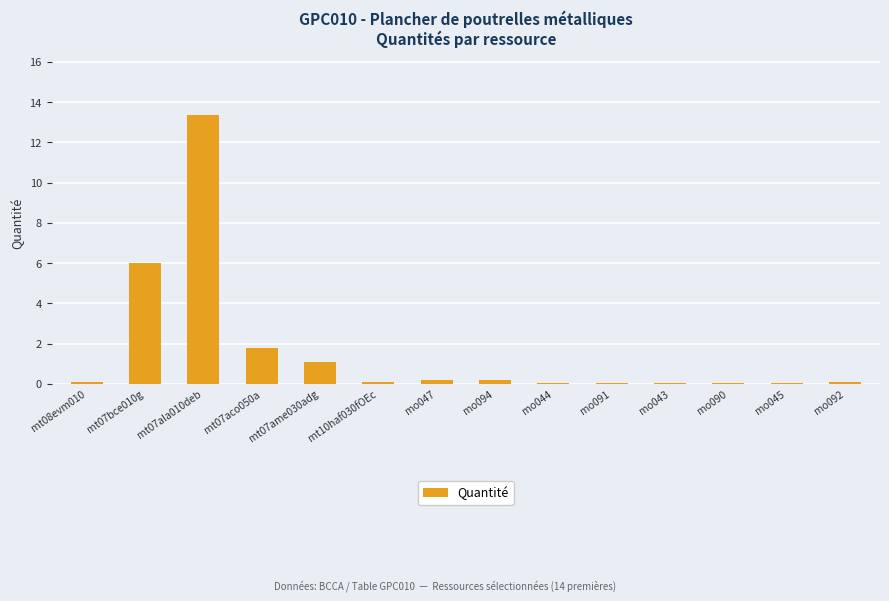

Count the number of data series in this chart.

1